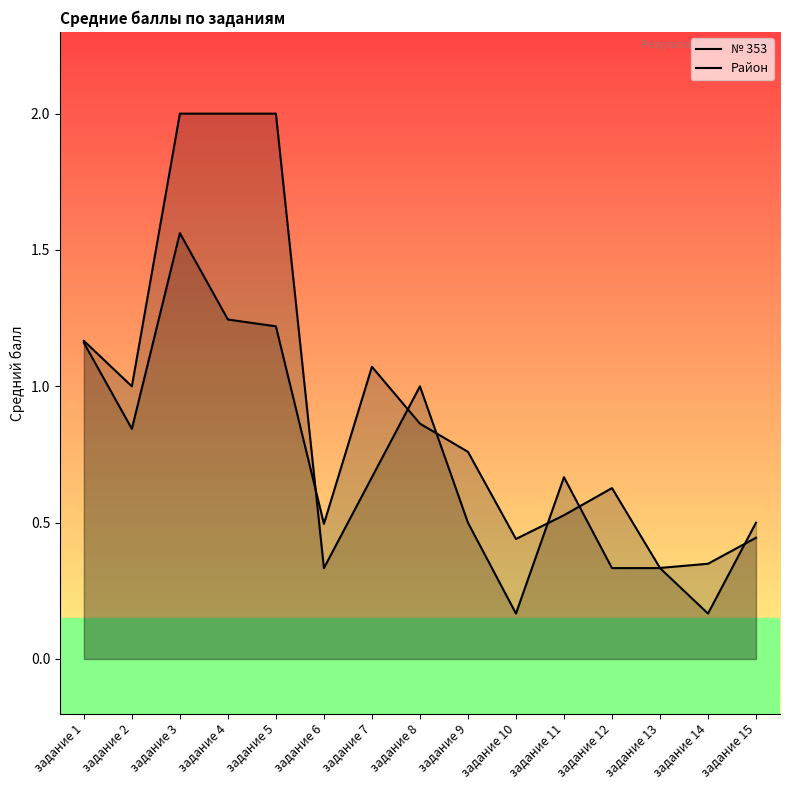

Which series has the largest total across all categories?

№ 353